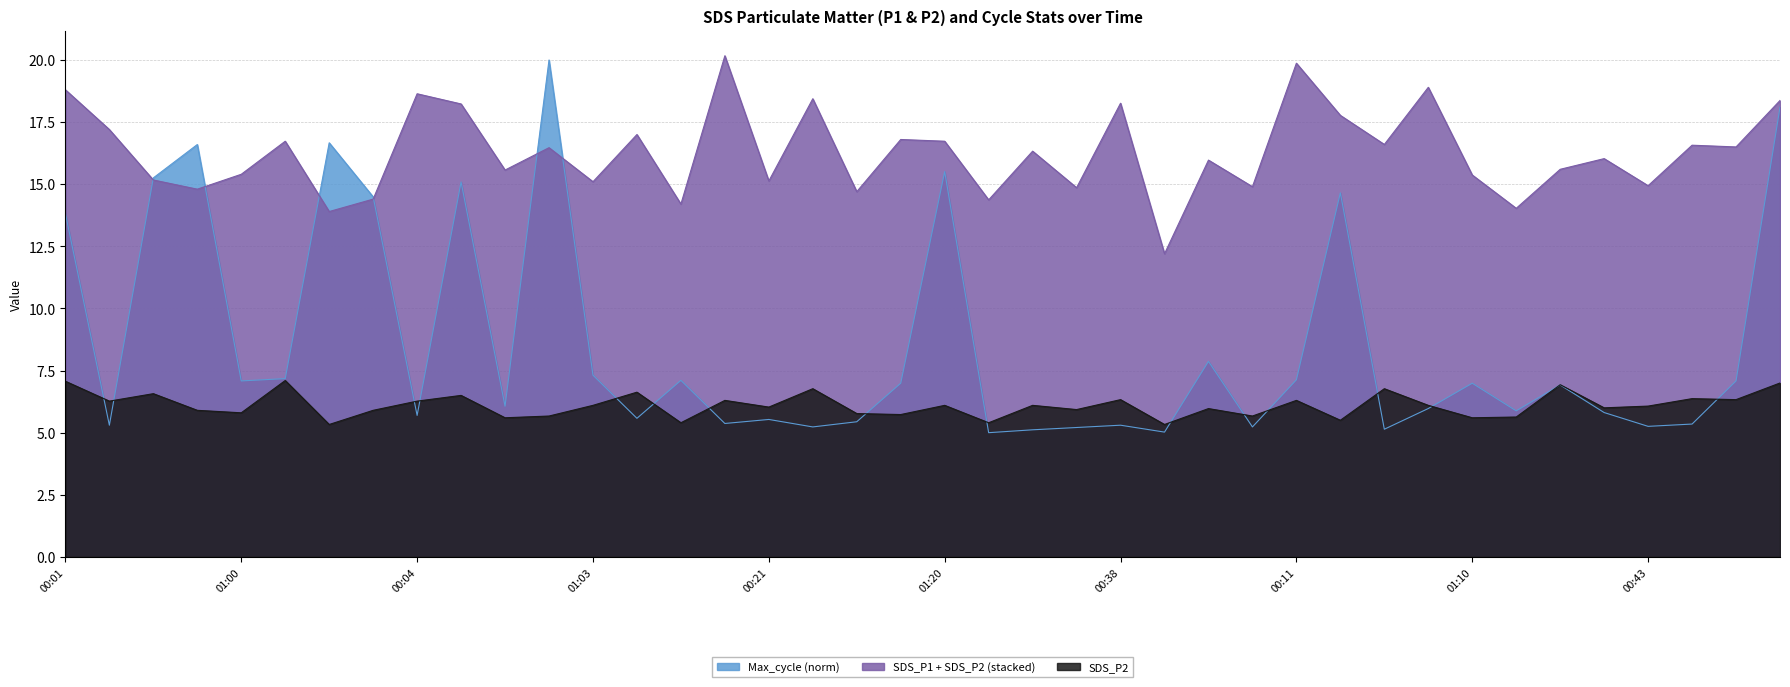

True or false: SDS_P2 has a value of 9.8 at 01:25.

False